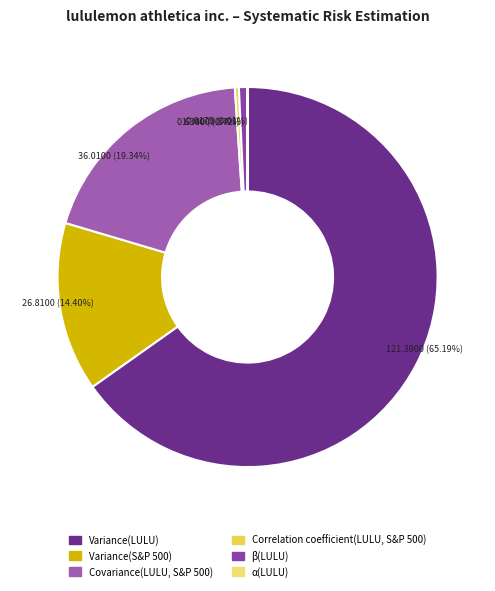

What is the change in value from Variance(LULU) to α(LULU)?

-121.4